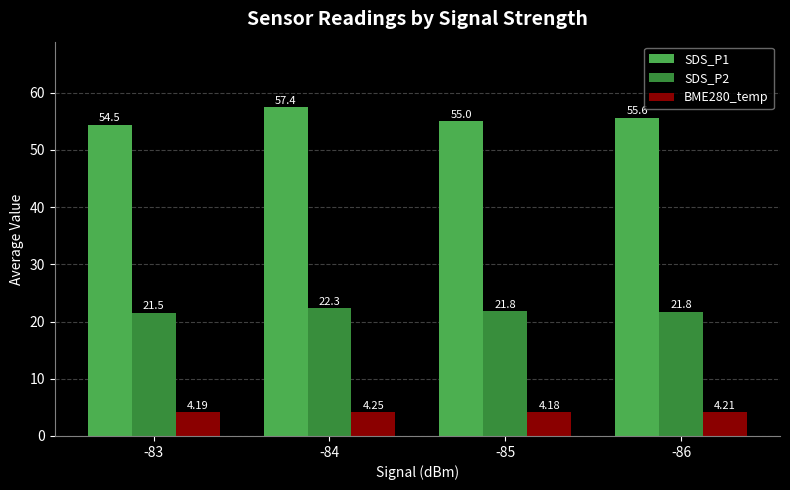

What is the sum of all BME280_temp values?

16.8